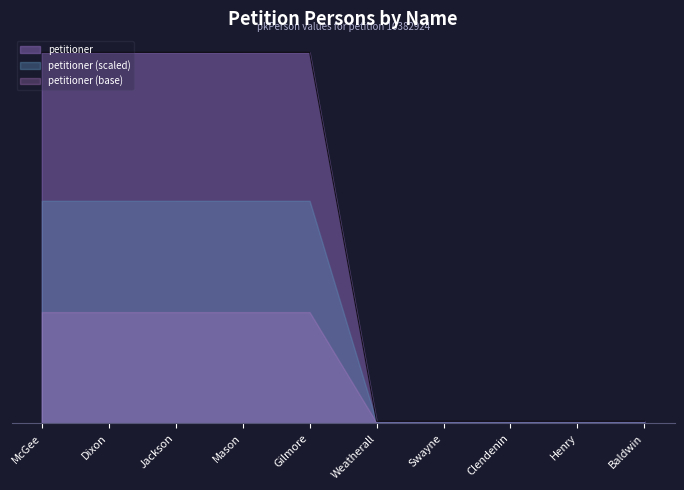

Reading right to left, list all the values displayed in this chart.

Baldwin=781	Henry=780	Clendenin=779	Swayne=778	Weatherall=777	Gilmore=138910	Mason=138909	Jackson=138908	Dixon=138907	McGee=138906